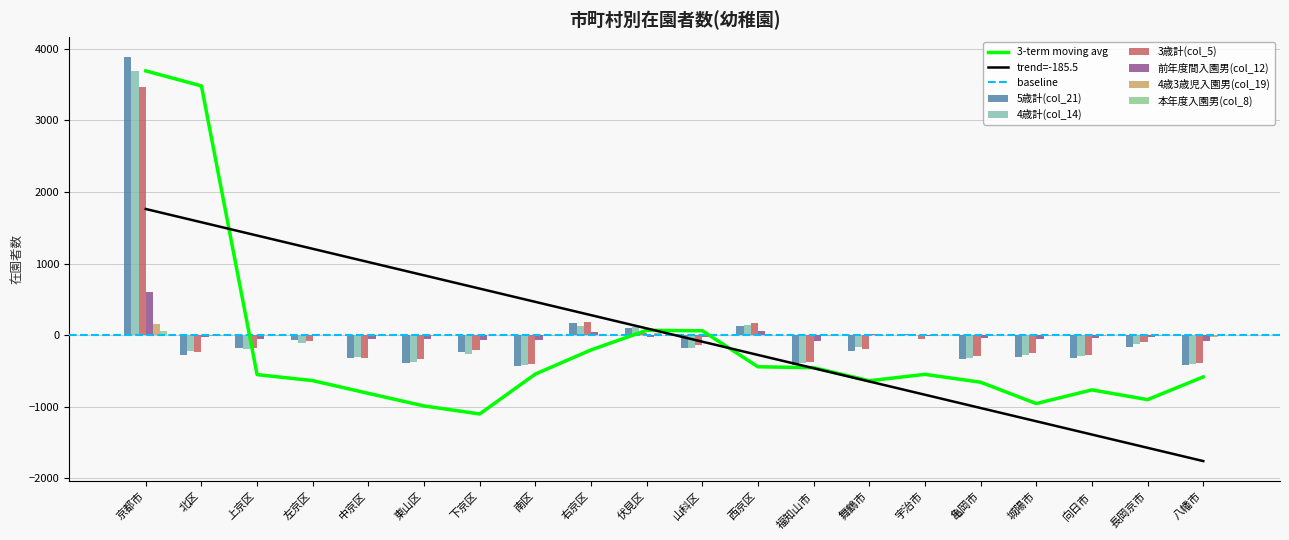

How many distinct data groups are displayed?

6